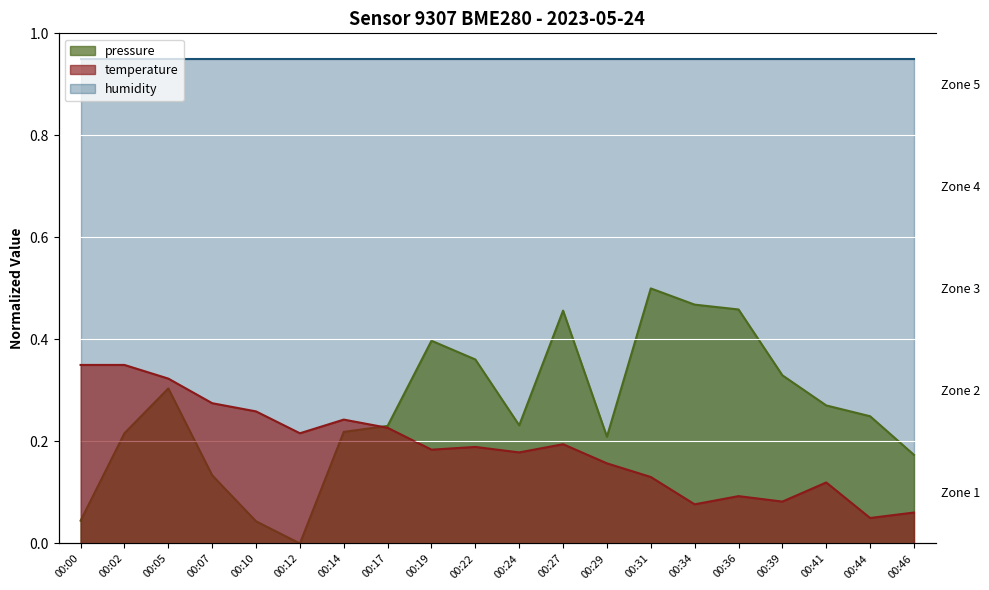

At which label does pressure reach its minimum?

00:12